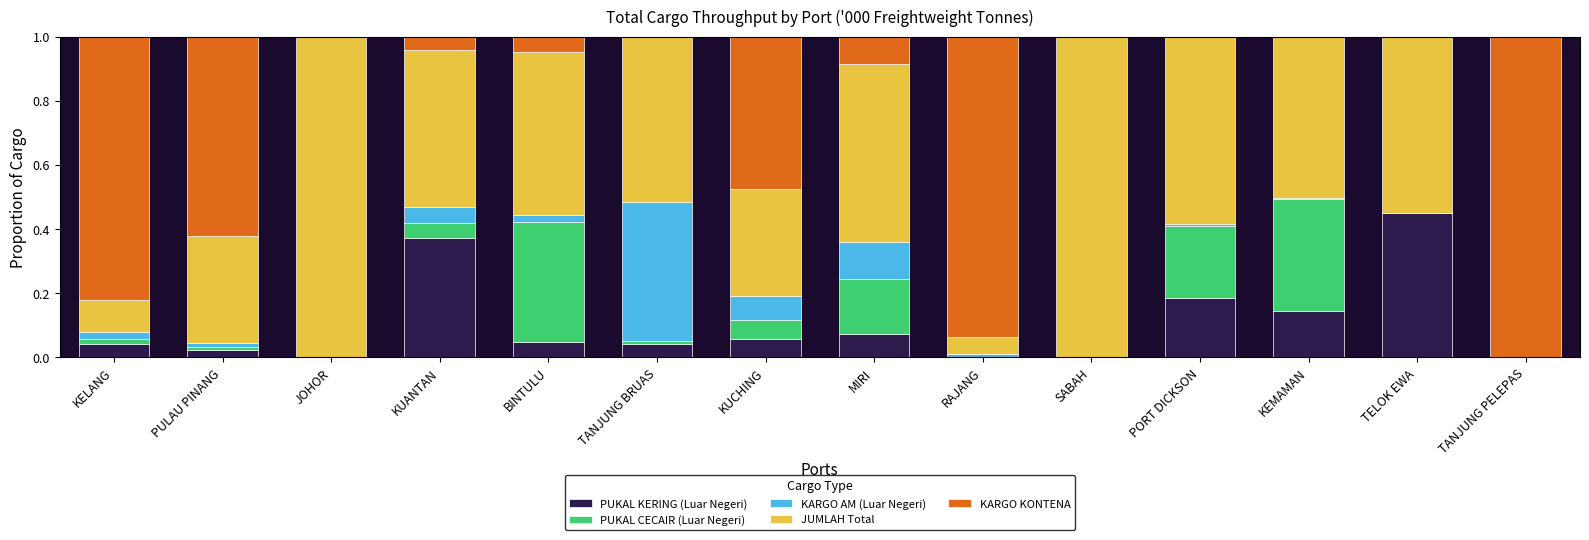

Which category has the highest value in the PUKAL KERING (Luar Negeri) series?

TELOK EWA